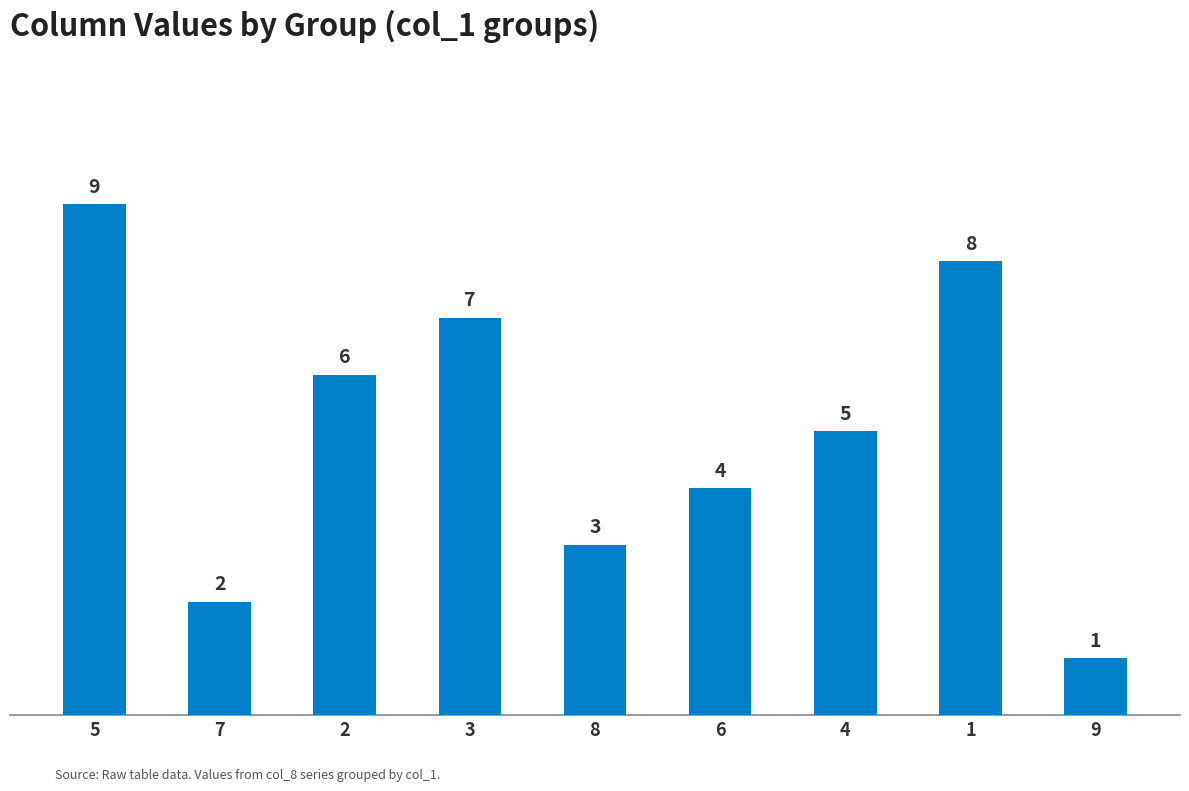

What position from the left is 1?

8